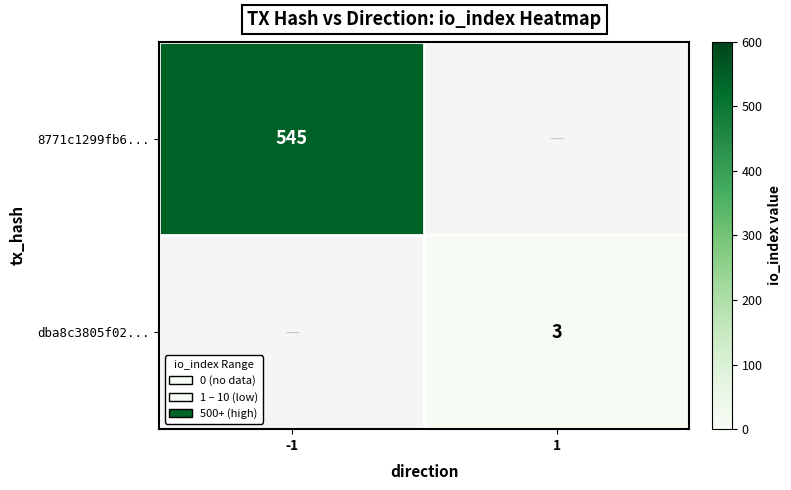

True or false: dba8c3805f02... has a value of 3 at 1.

True